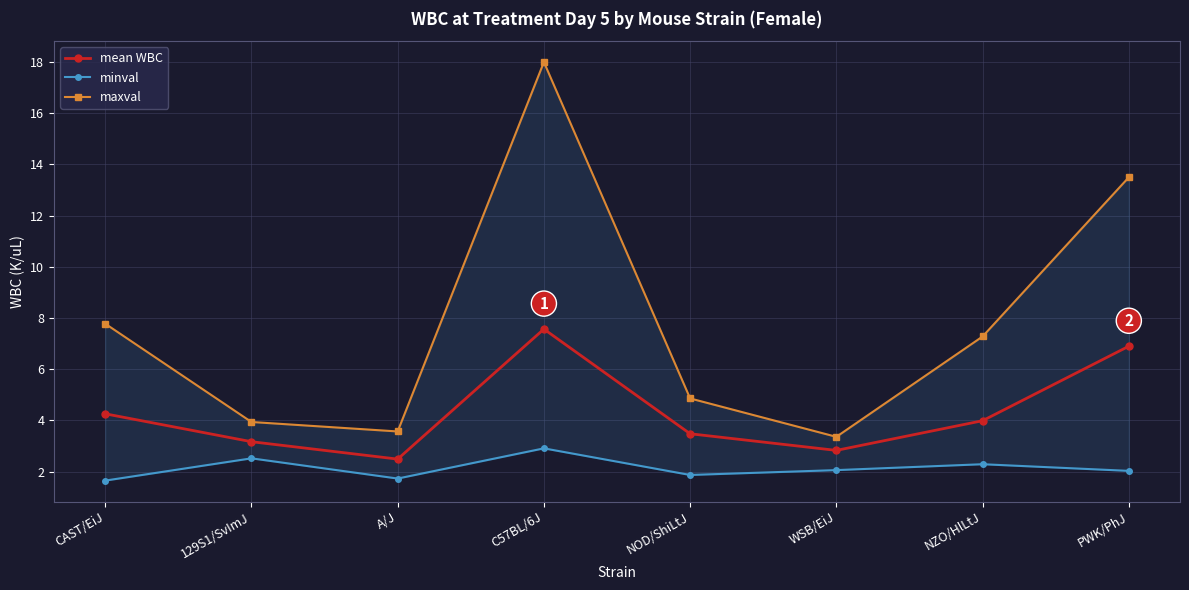

What position from the right is WSB/EiJ?

3